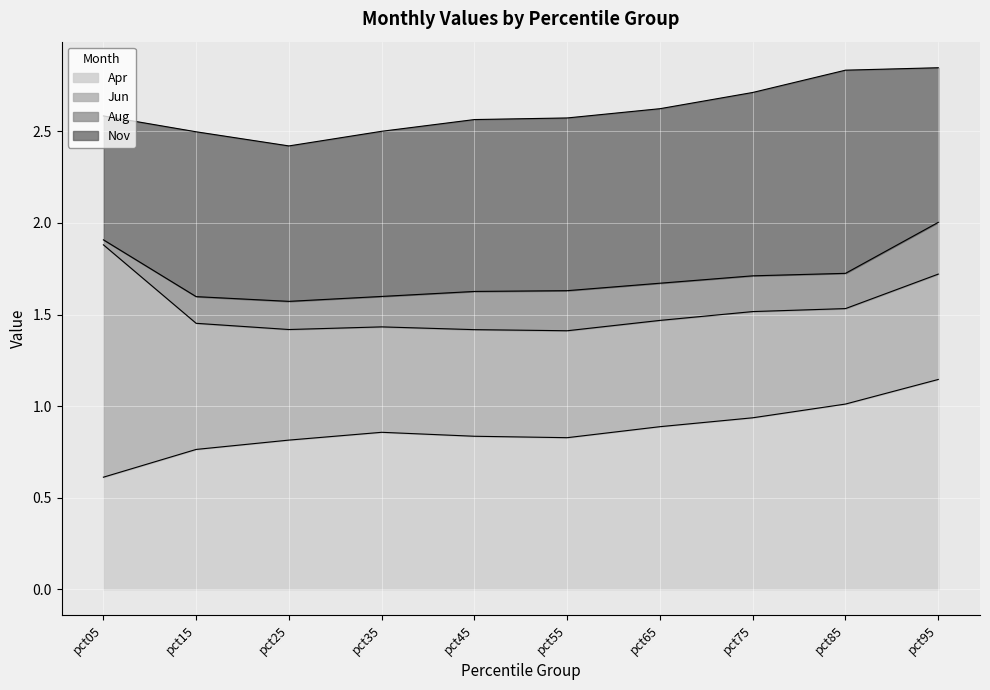

How many lines are shown in the chart?

4